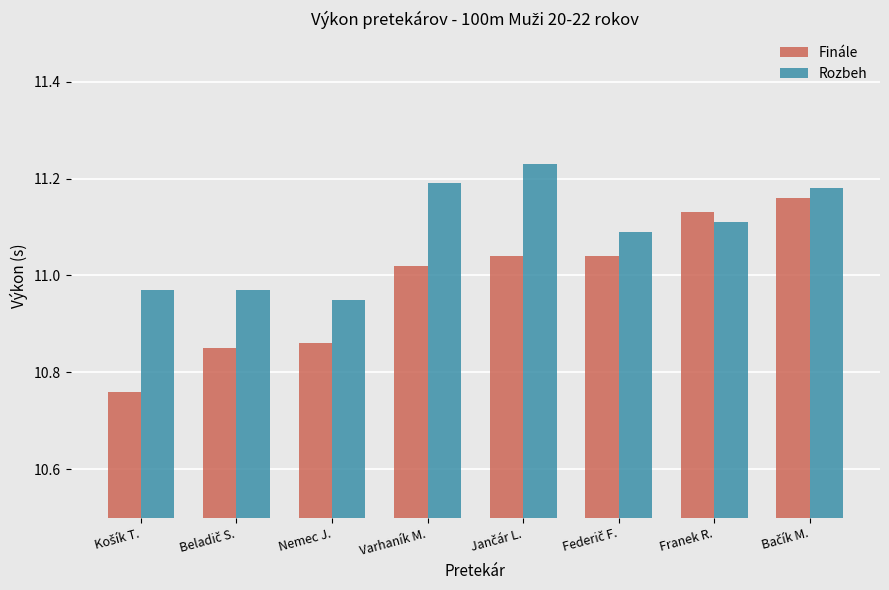

The value of Rozbeh at Franek R. is 3.0. True or false?

False